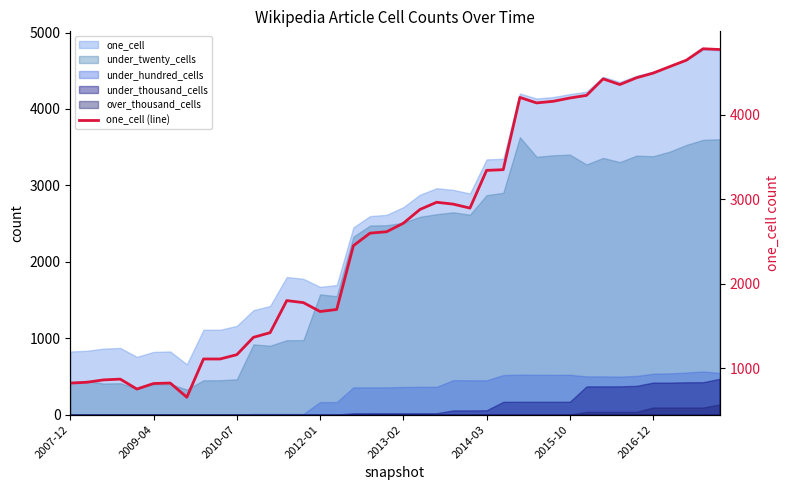

Reading left to right, what are all the values shown in this chart?

826	836	864	873	756	821	827	659	1111	1111	1162	1367	1422	1801	1777	1672	1696	2450	2598	2615	2715	2878	2963	2941	2894	3340	3348	4202	4137	4156	4195	4226	4421	4354	4434	4489	4566	4642	4777	4768